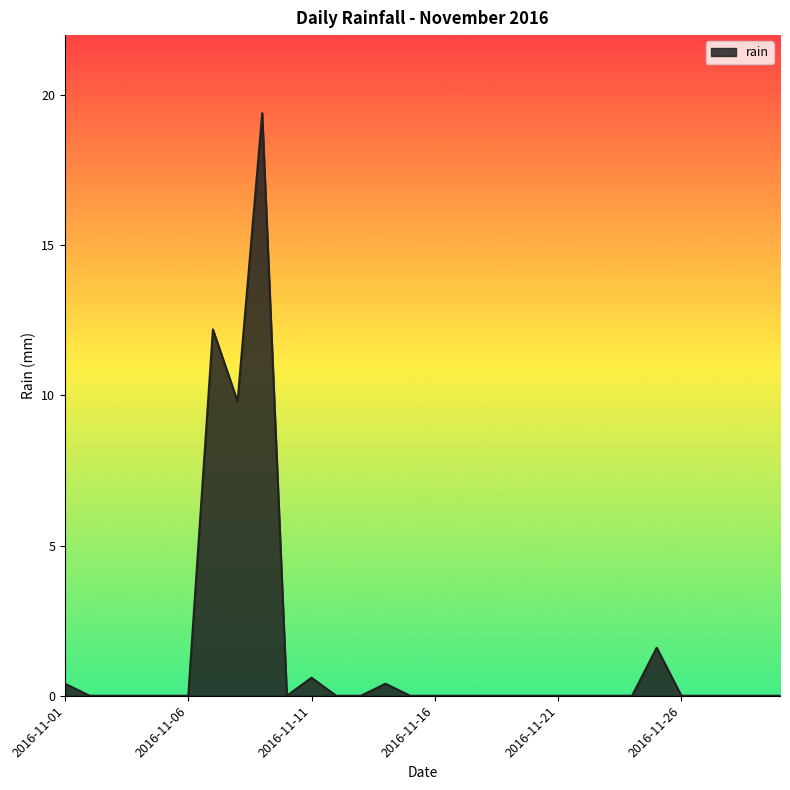

What is the sum of all values?

44.4